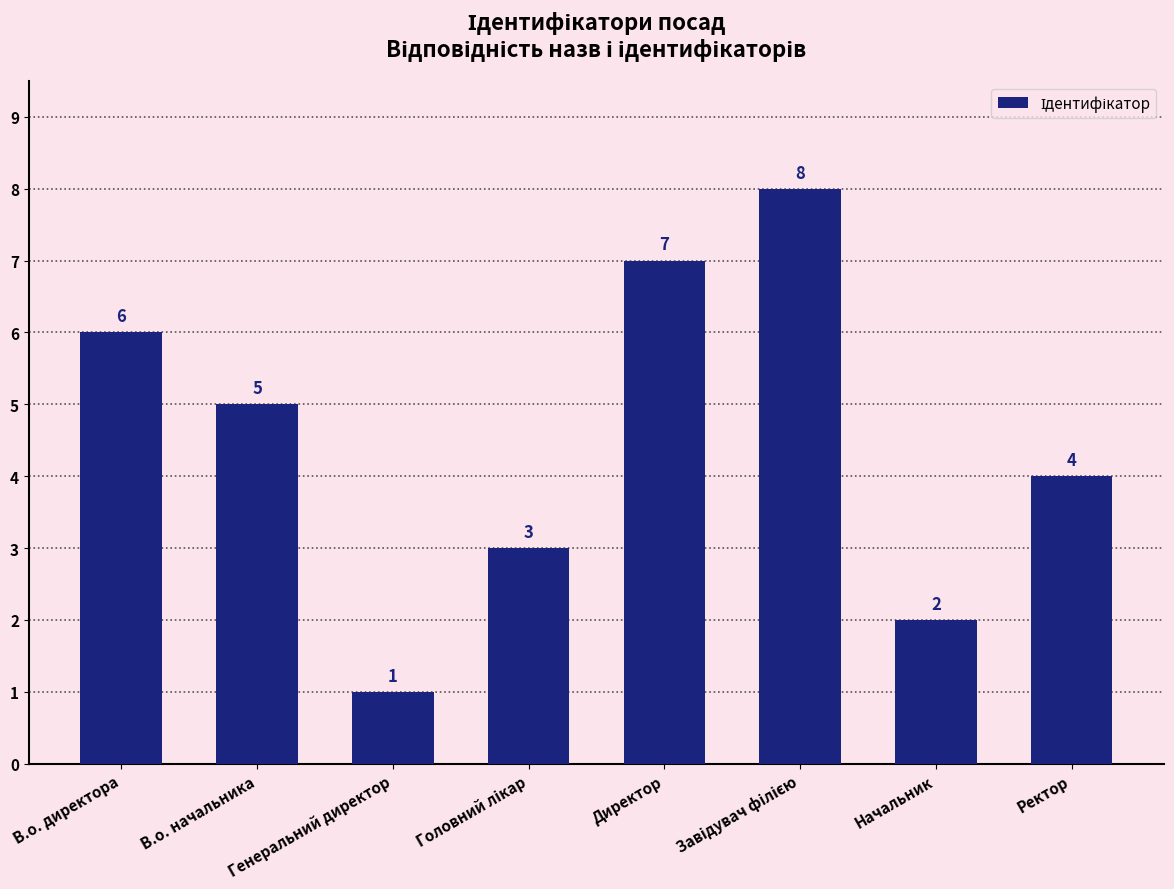

True or false: the data shows 5 at В.о. начальника.

True